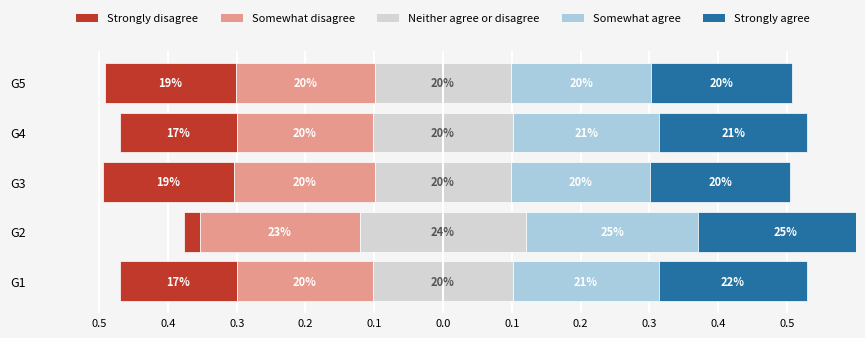

Reading right to left, what are all the values shown in this chart?

Strongly disagree: 0.2	0.2	0.2	0.0	0.2
Somewhat disagree: 0.2	0.2	0.2	0.2	0.2
Neither agree or disagree: 0.2	0.2	0.2	0.2	0.2
Somewhat agree: 0.2	0.2	0.2	0.3	0.2
Strongly agree: 0.2	0.2	0.2	0.3	0.2